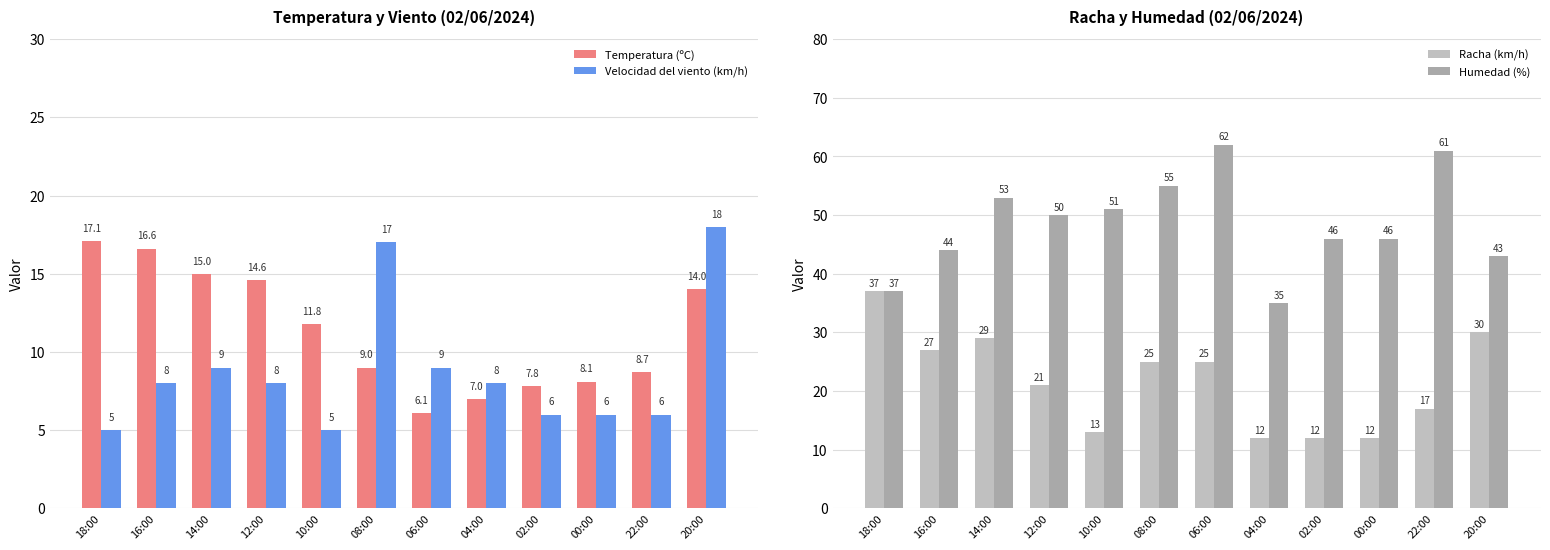

What is the label of the 4th bar from the left?

12:00